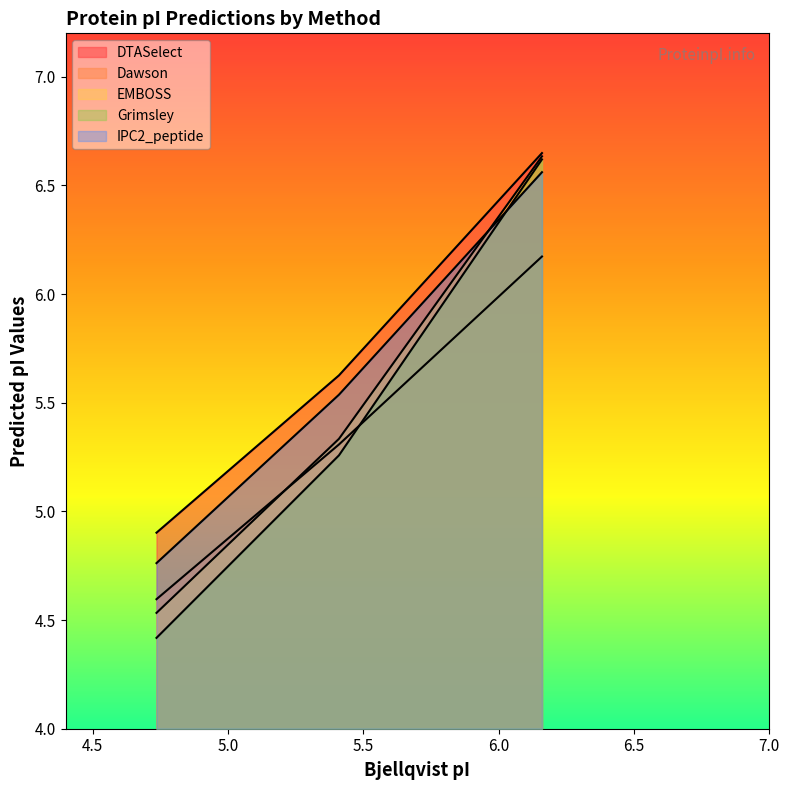

What is the label of the 1st point from the right?

6.16